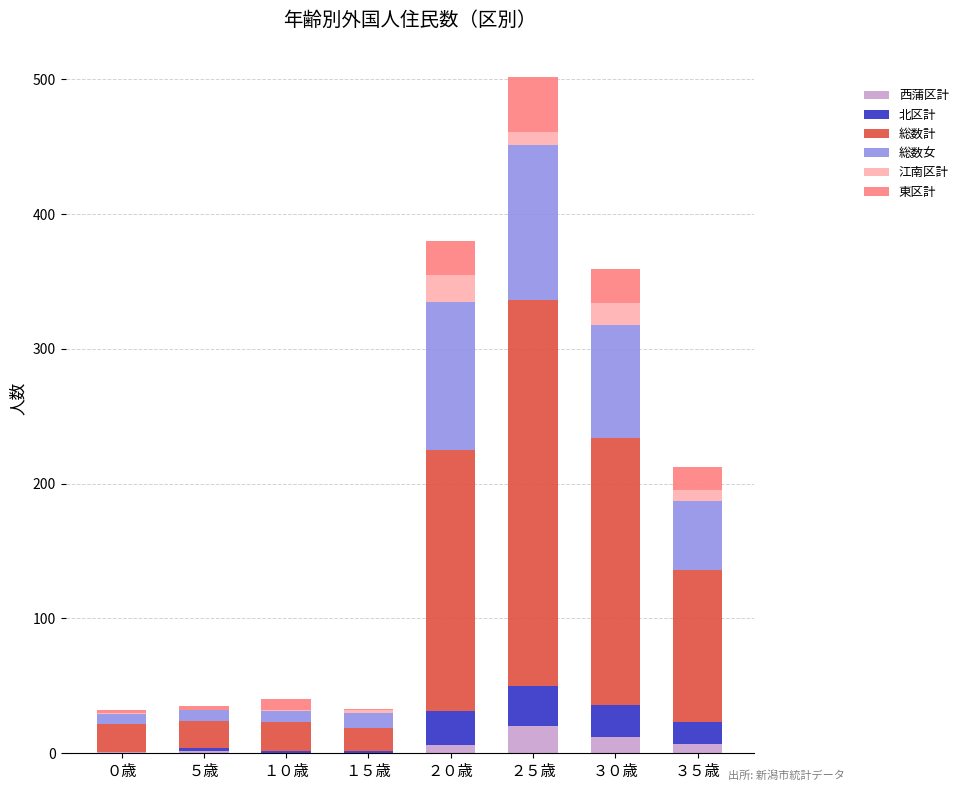

Does the chart contain stacked bars?

Yes